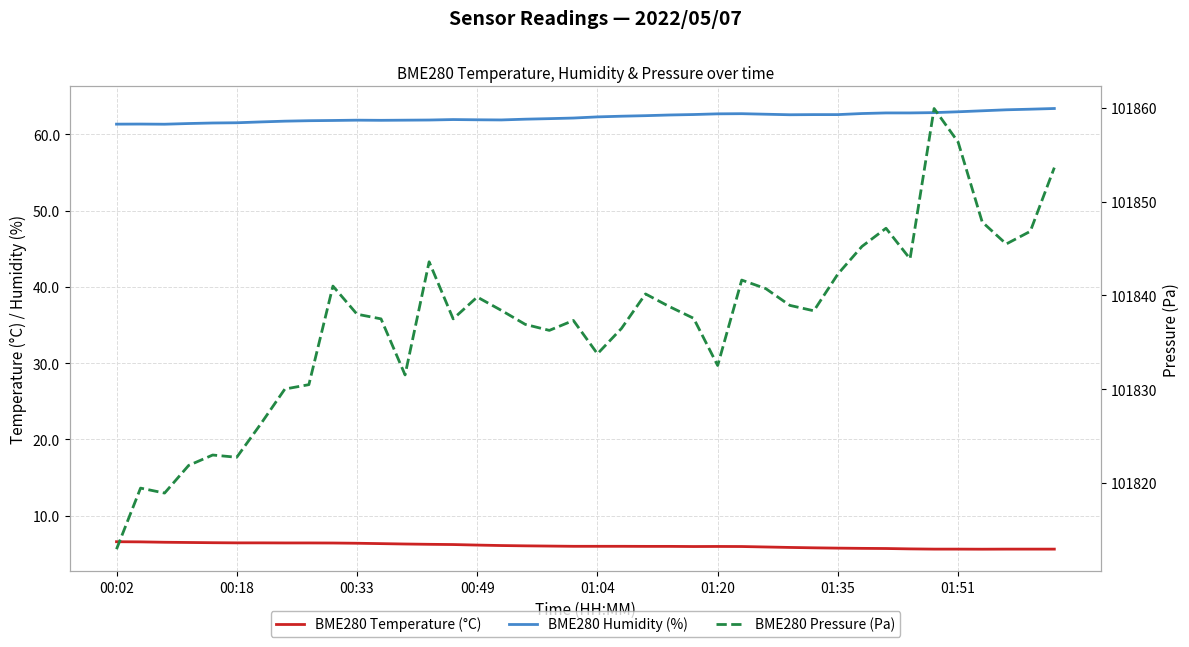

What is the lowest value of the BME280 Pressure (Pa) series?

101812.9